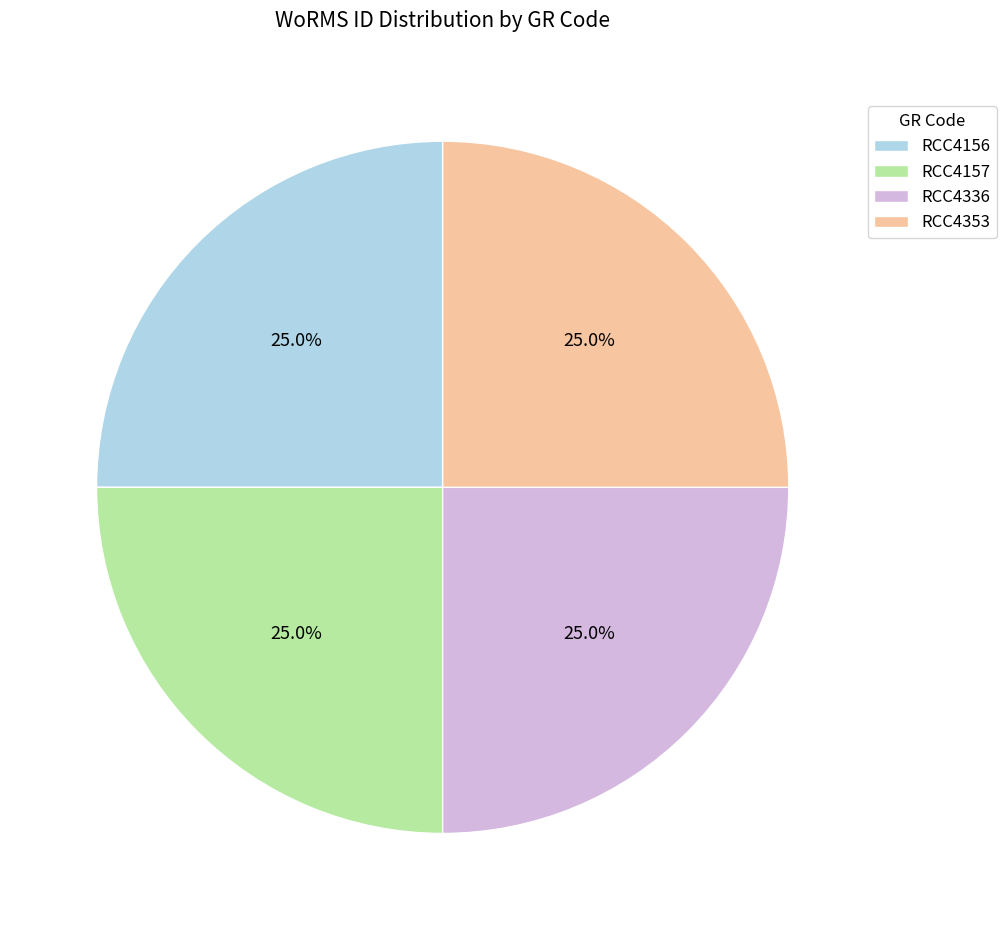

What is the ratio of the value at RCC4156 to the value at RCC4157?

1.0